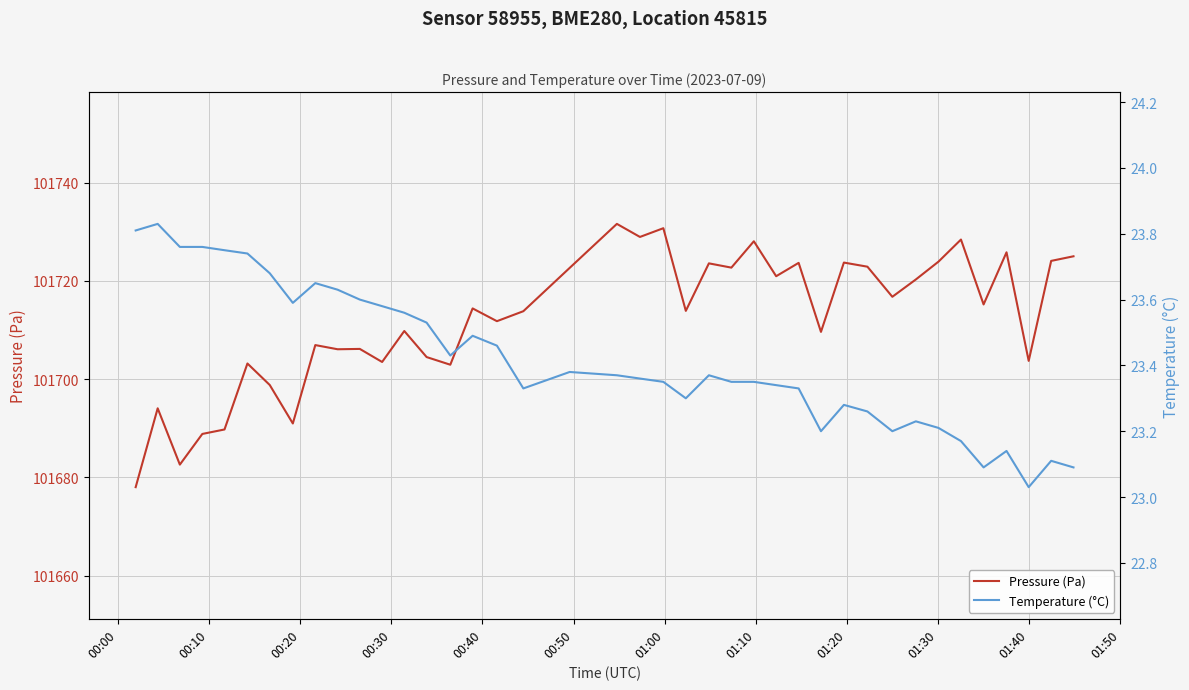

Reading left to right, list all the values displayed in this chart.

Pressure (Pa): 101678.0	101694.1	101682.6	101688.8	101689.8	101703.2	101698.8	101691.0	101706.9	101706.1	101706.2	101703.5	101709.8	101704.5	101702.9	101714.4	101711.8	101713.8	101722.7	101731.6	101729.0	101730.8	101713.9	101723.6	101722.7	101728.1	101721.0	101723.7	101709.6	101723.8	101722.9	101716.8	101720.3	101723.9	101728.4	101715.2	101725.8	101703.7	101724.1	101725.0
Temperature (°C): 23.8	23.8	23.8	23.8	23.8	23.7	23.7	23.6	23.6	23.6	23.6	23.6	23.6	23.5	23.4	23.5	23.5	23.3	23.4	23.4	23.4	23.4	23.3	23.4	23.4	23.4	23.3	23.3	23.2	23.3	23.3	23.2	23.2	23.2	23.2	23.1	23.1	23.0	23.1	23.1